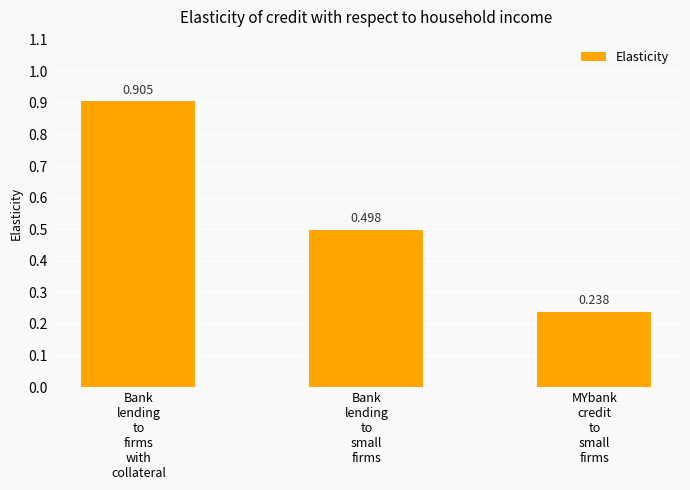

What position from the left is Bank
lending
to
firms
with
collateral?

1